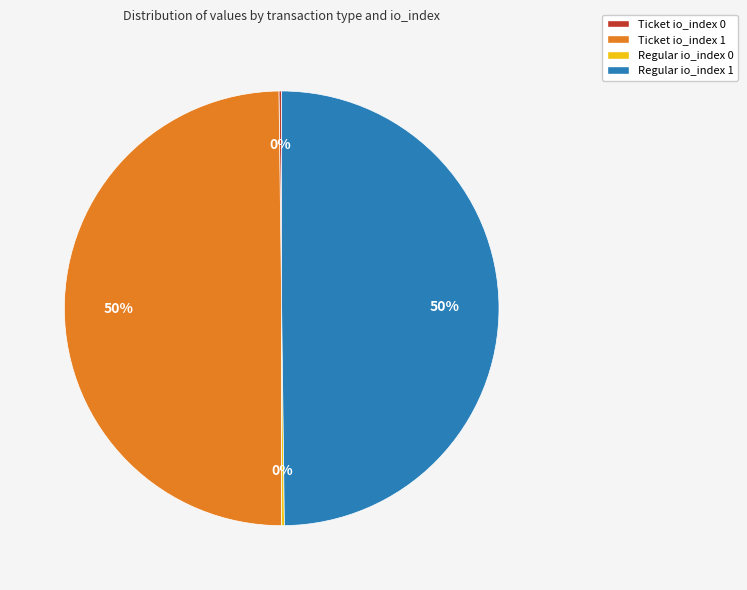

Combined, do Ticket io_index 1 and Regular io_index 1 account for over 50%?

Yes